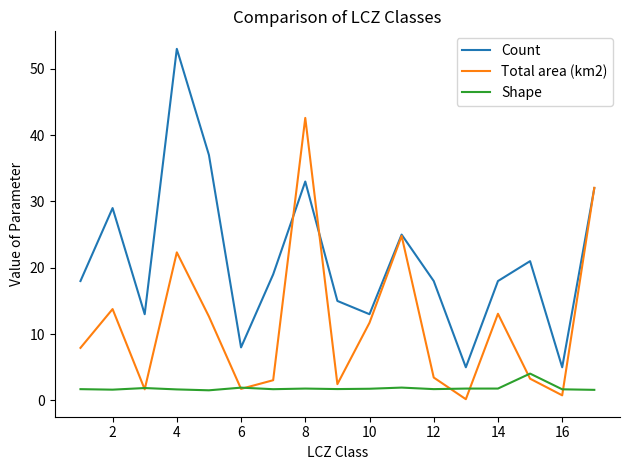

What is the average value of the Total area (km2) series?

11.6